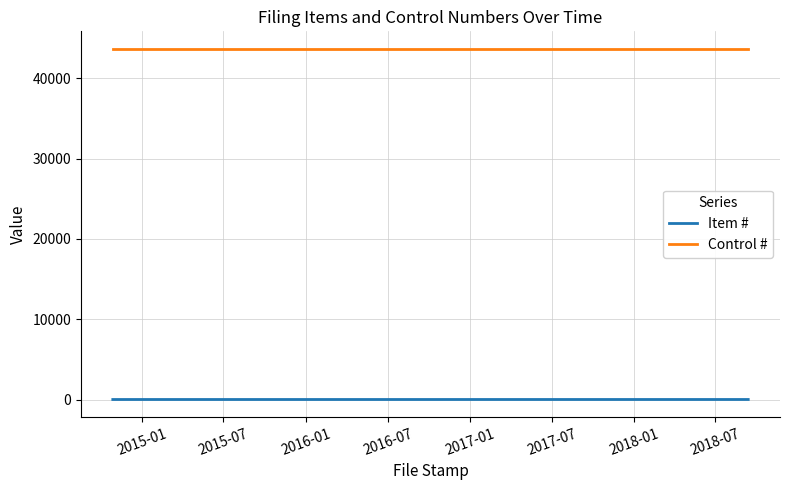

What is the minimum value for Item #?

1